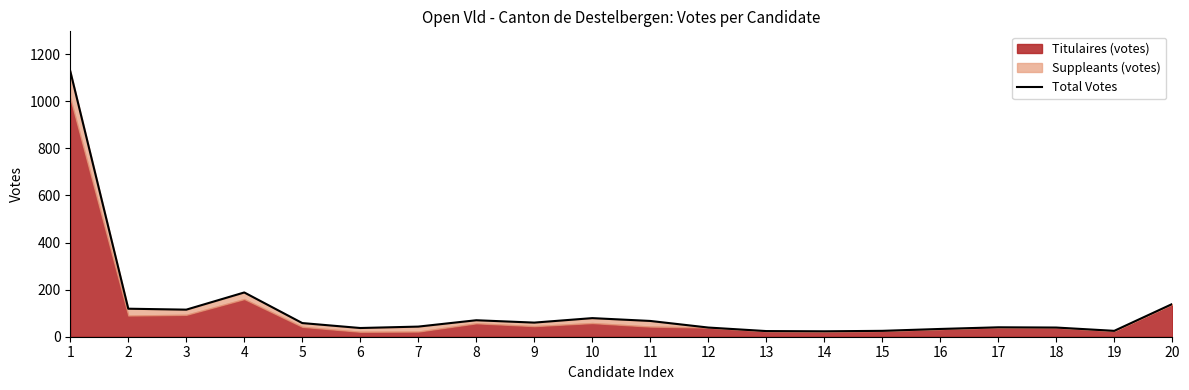

What is the sum of the values at 8 and 11?

137